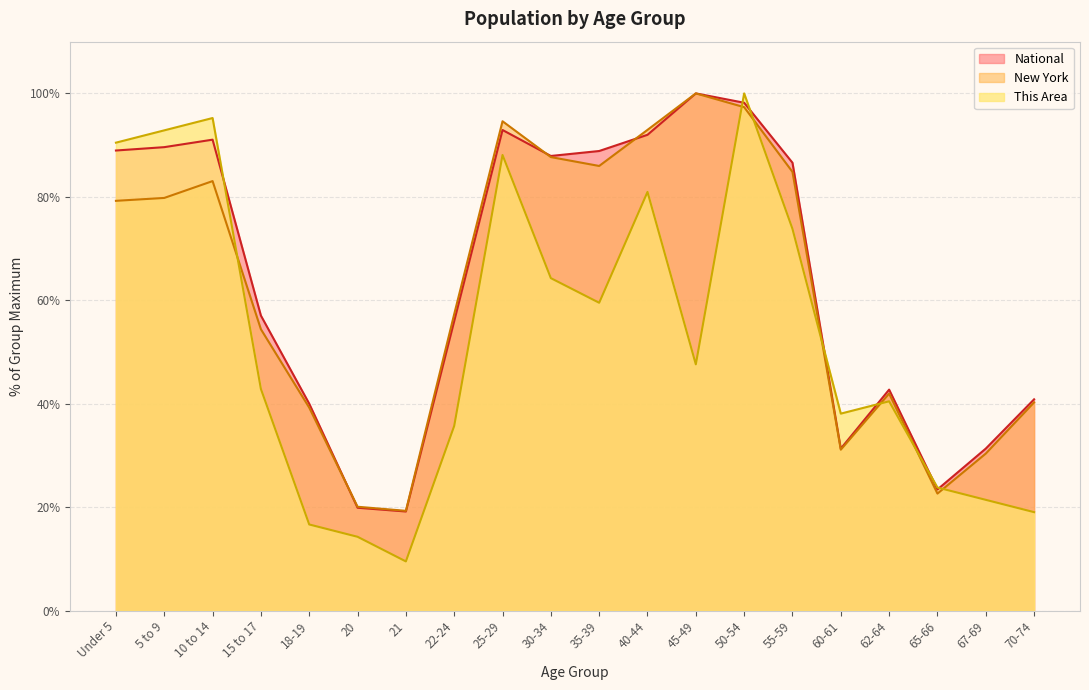

Reading left to right, what are all the values shown in this chart?

This Area: 90.5	92.9	95.2	42.9	16.7	14.3	9.5	35.7	88.1	64.3	59.5	81.0	47.6	100.0	73.8	38.1	40.5	23.8	21.4	19.0
New York: 79.2	79.8	83.0	54.4	39.3	20.1	19.3	57.3	94.6	87.7	86.0	92.9	100.0	97.3	84.8	31.1	42.0	22.6	30.4	40.3
National: 89.0	89.6	91.1	57.0	40.0	19.9	19.2	56.0	92.9	87.9	88.9	92.0	100.0	98.2	86.6	31.3	42.7	23.4	31.3	40.9